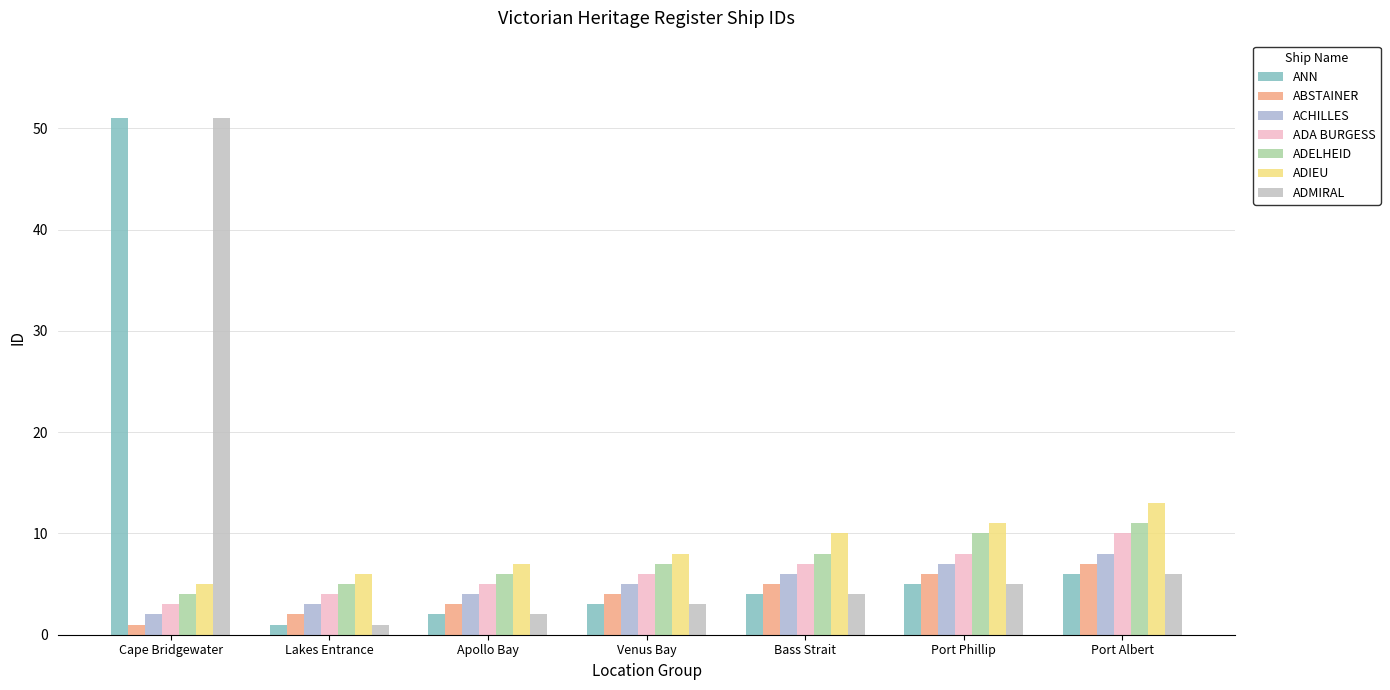

How many distinct data groups are displayed?

7